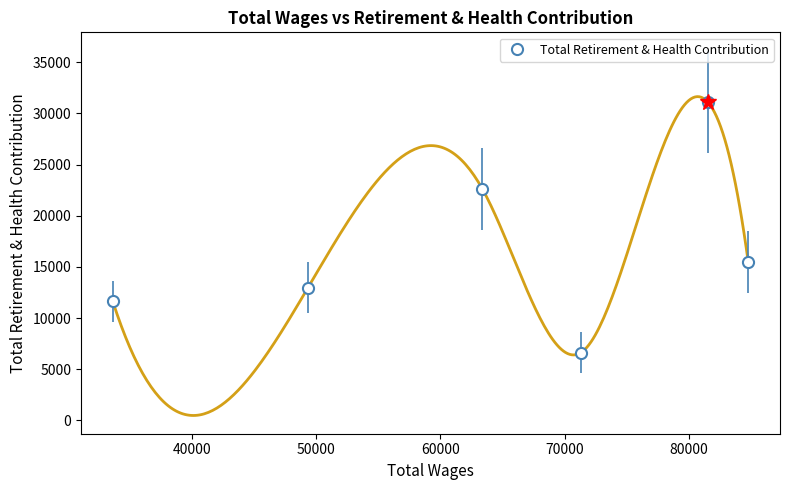

True or false: the data has more than 1 interior local peaks.

True